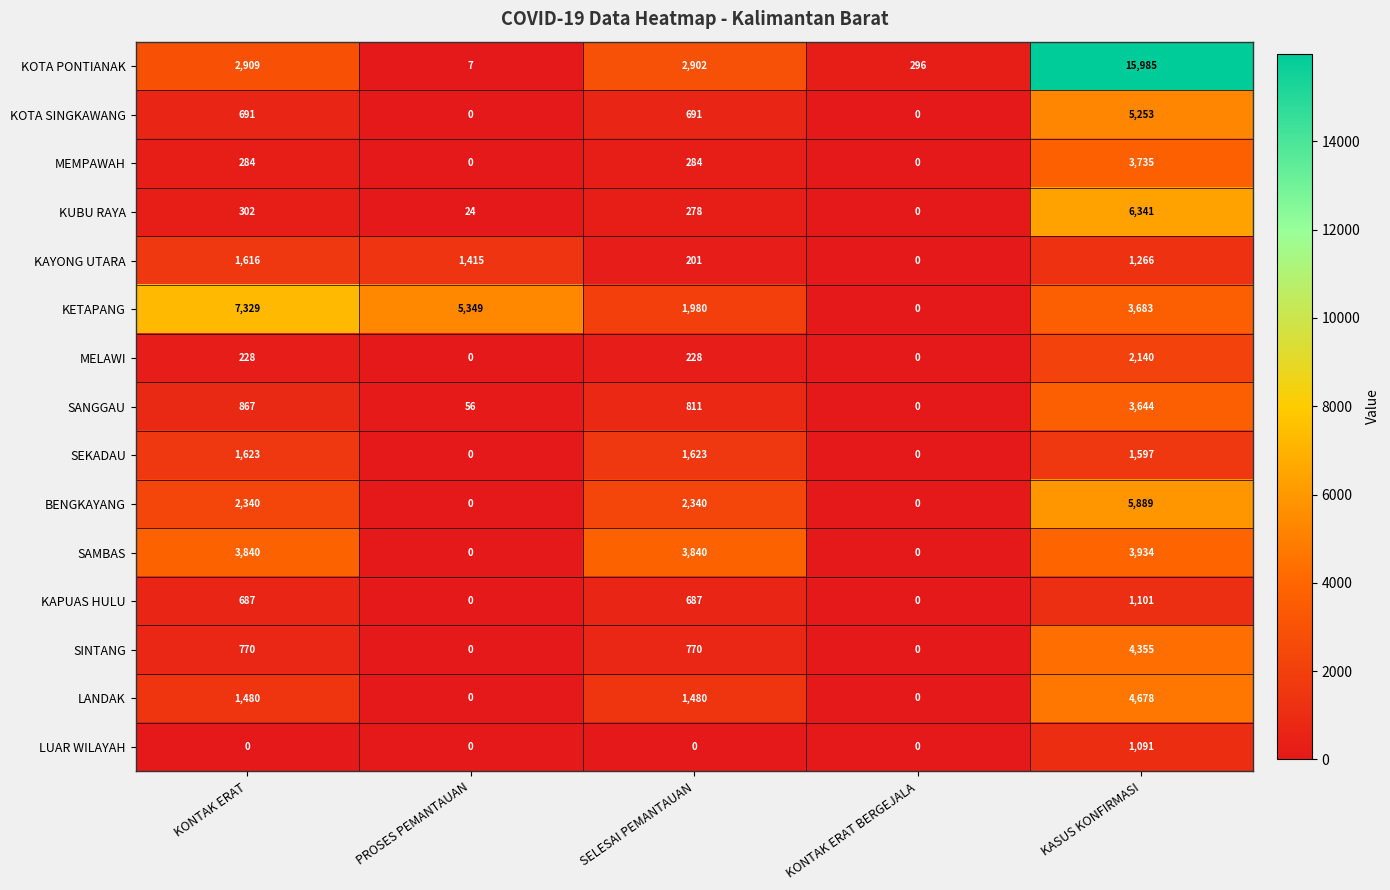

What is the difference between the maximum and minimum values in the MEMPAWAH series?

3735